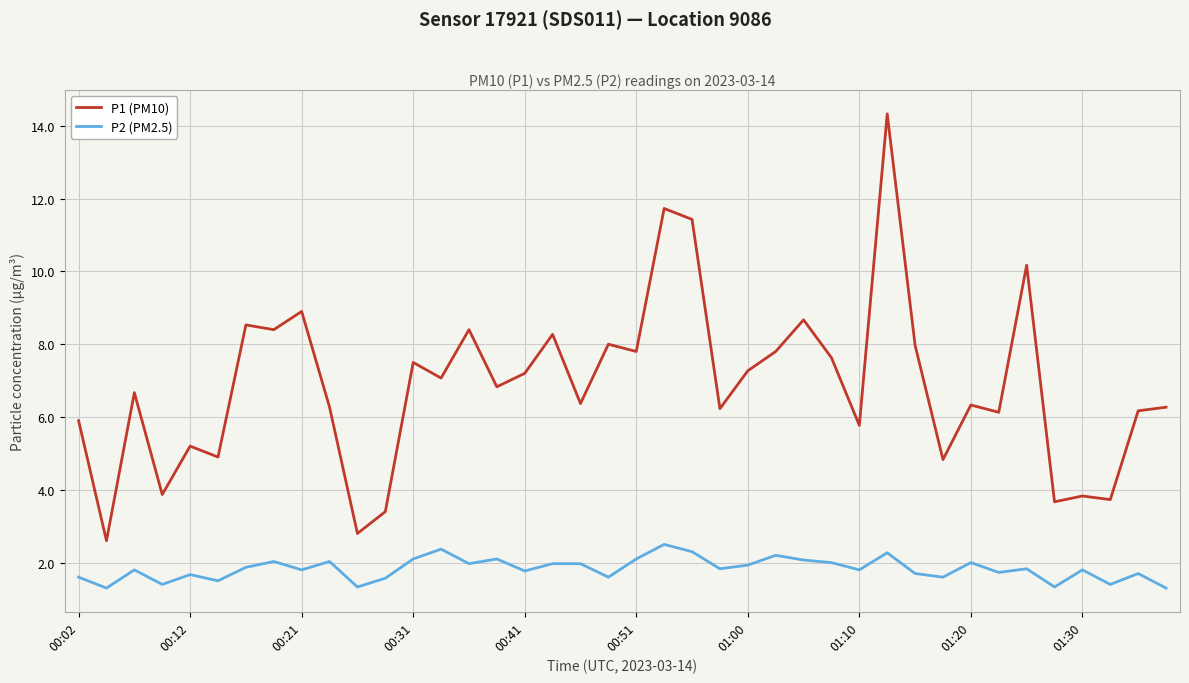

List the series in order of their overall mean, highest first.

P1 (PM10), P2 (PM2.5)